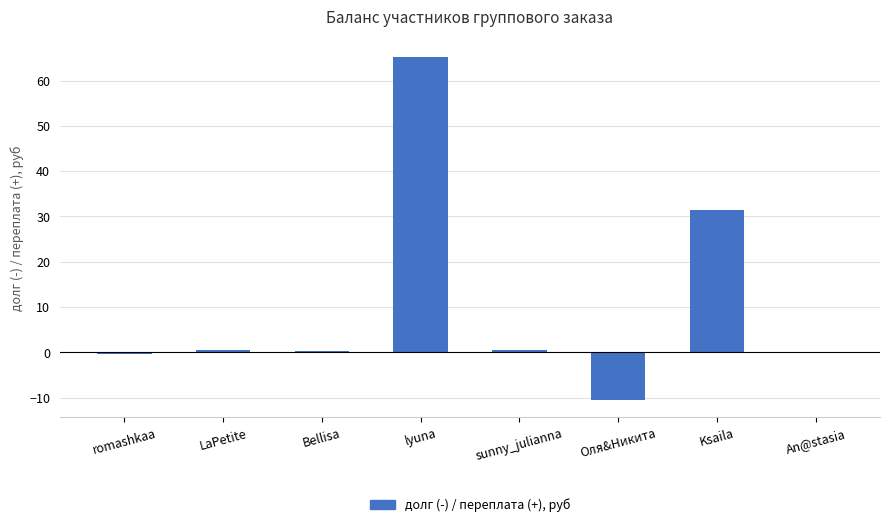

Which label corresponds to the largest value in the chart?

lyuna